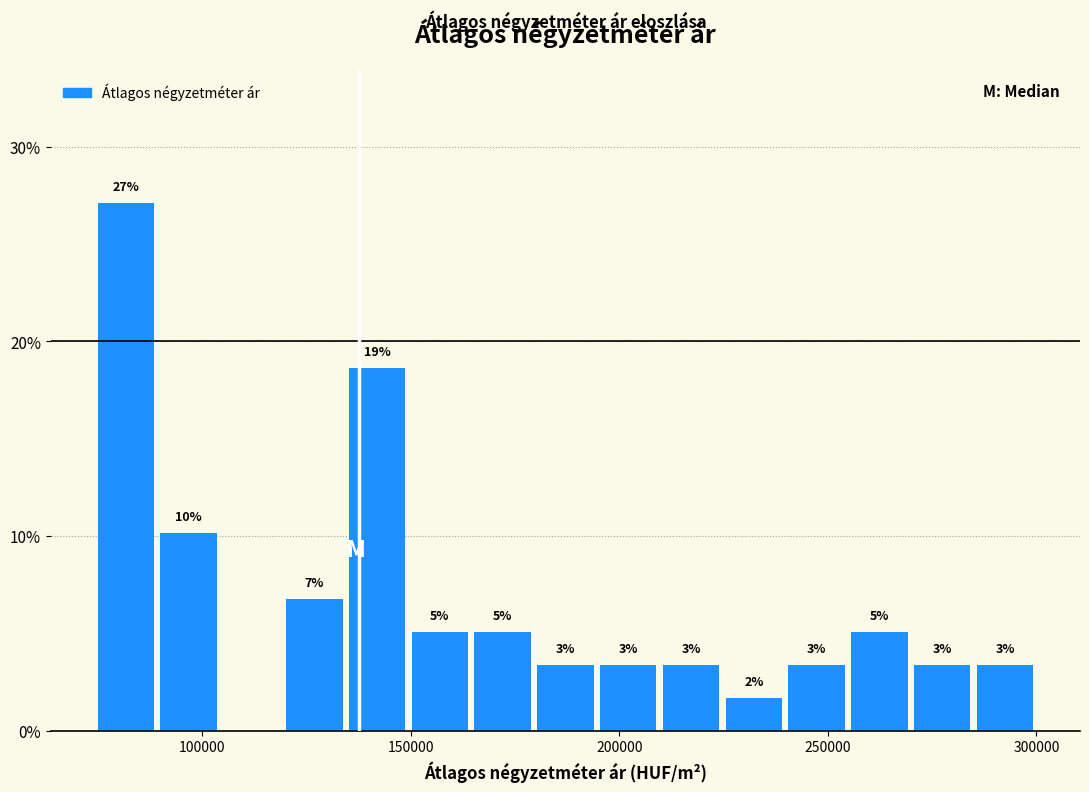

Read against the x-axis, roughly where is the centre of the tallest bar?

80000